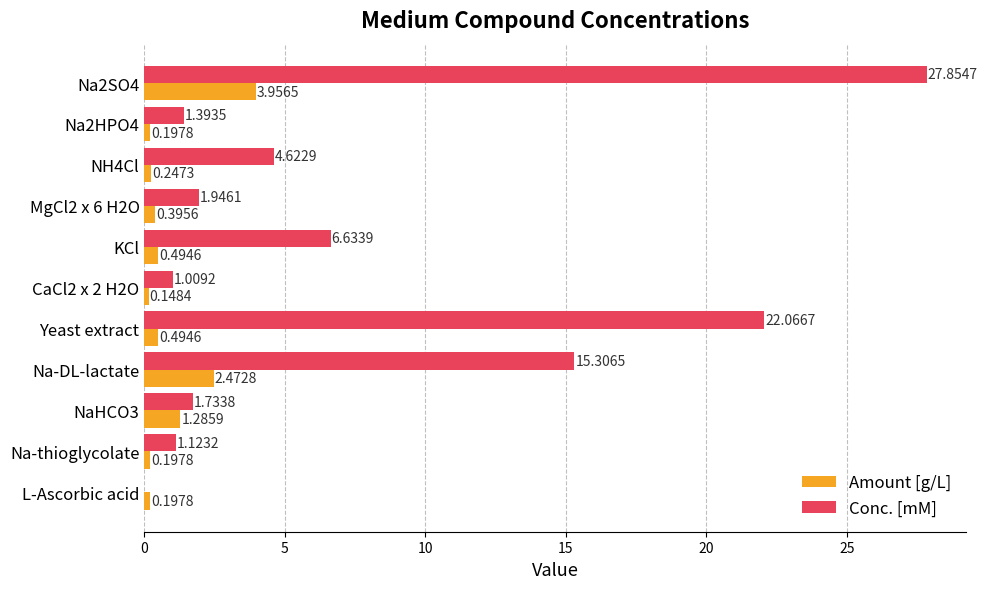

Count the number of data series in this chart.

2